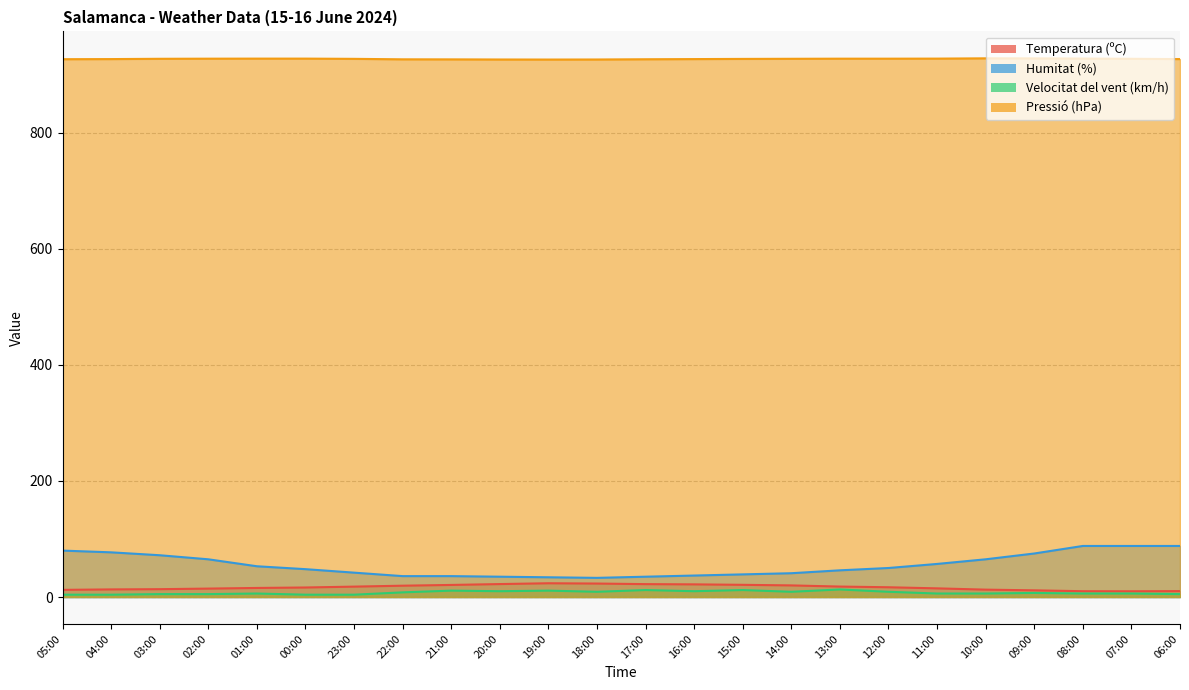

What position from the right is 03:00?

22